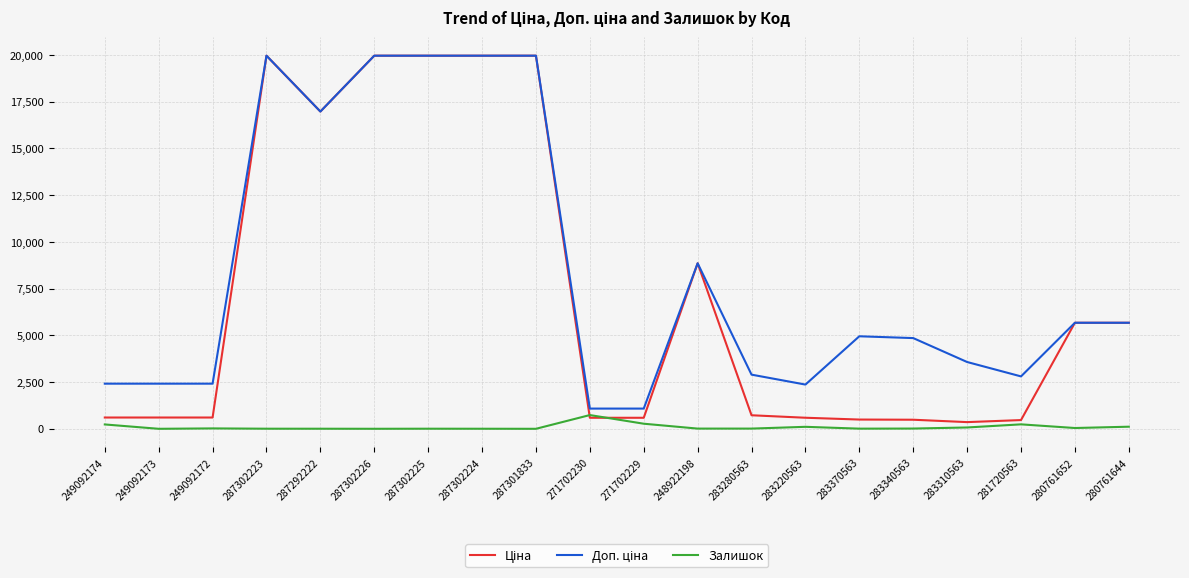

Is this an area chart (filled region under the line)?

No